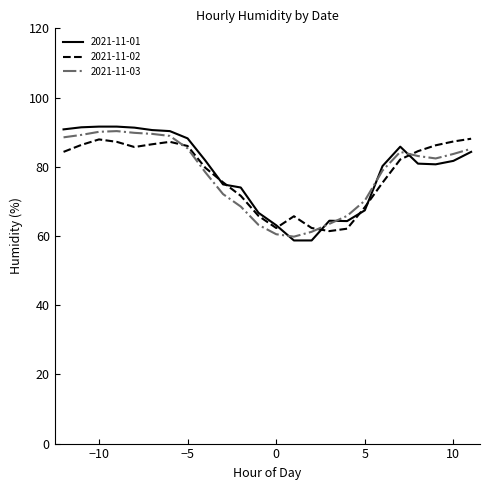

What is the highest value of the 2021-11-01 series?

91.6